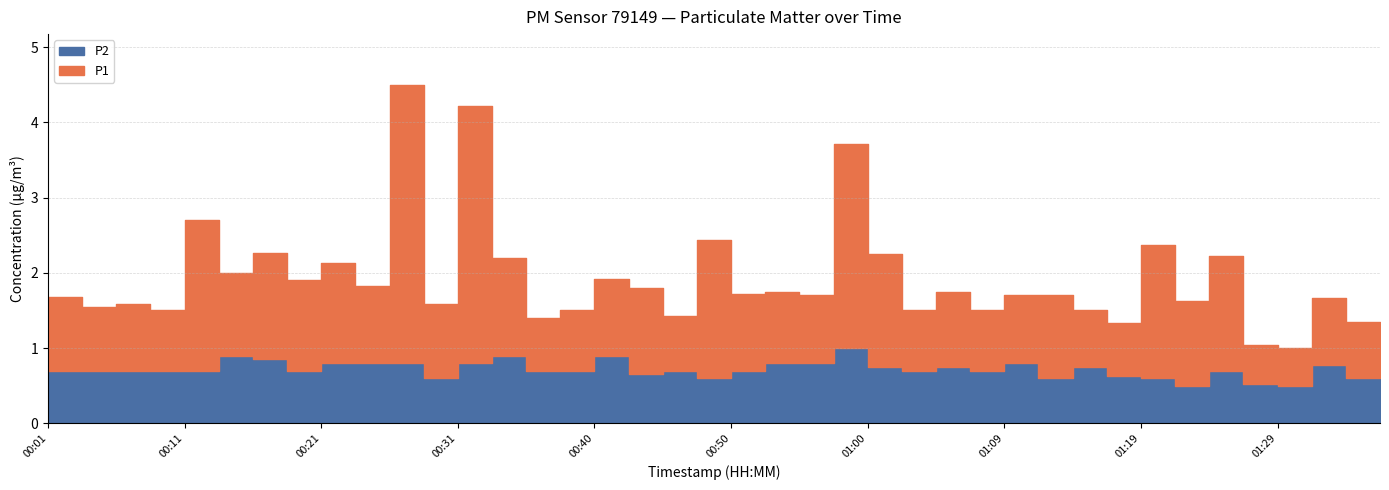

Rank the series by their average value, from highest to lowest.

P1, P2